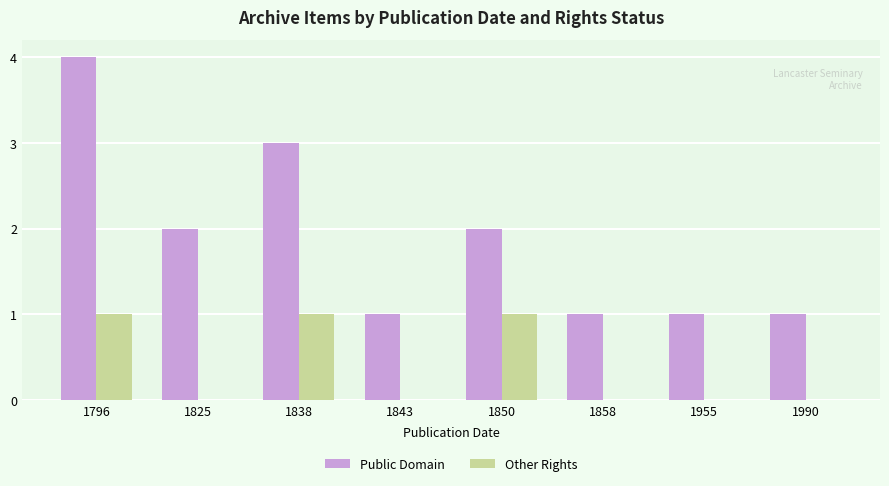

Reading right to left, list all the values displayed in this chart.

Public Domain: 1	1	1	2	1	3	2	4
Other Rights: 0	0	0	1	0	1	0	1